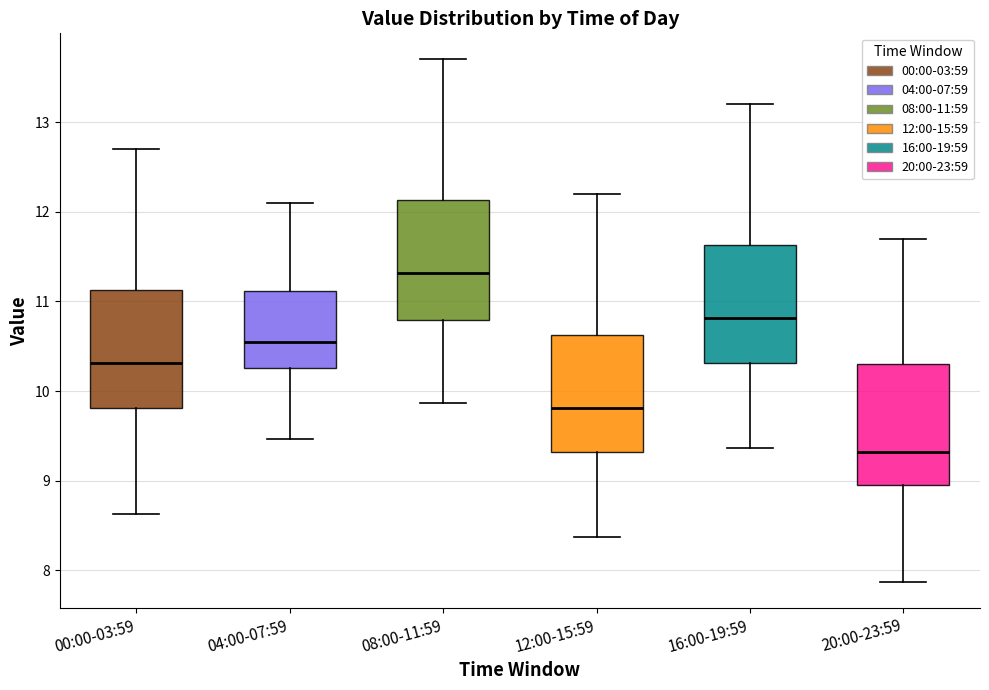

Reading left to right, read every box against the y-axis: the position of its median line, the range the box covers, and the ends of its whiskers. The values are not printed on the chart, so give them approximately, as read against the axis.

00:00-03:59: median 10.3, box 9.8 to 11.1, whiskers 8.6 to 12.7
04:00-07:59: median 10.6, box 10.3 to 11.1, whiskers 9.5 to 12.1
08:00-11:59: median 11.3, box 10.8 to 12.1, whiskers 9.9 to 13.7
12:00-15:59: median 9.8, box 9.3 to 10.6, whiskers 8.4 to 12.2
16:00-19:59: median 10.8, box 10.3 to 11.6, whiskers 9.4 to 13.2
20:00-23:59: median 9.3, box 9.0 to 10.3, whiskers 7.9 to 11.7